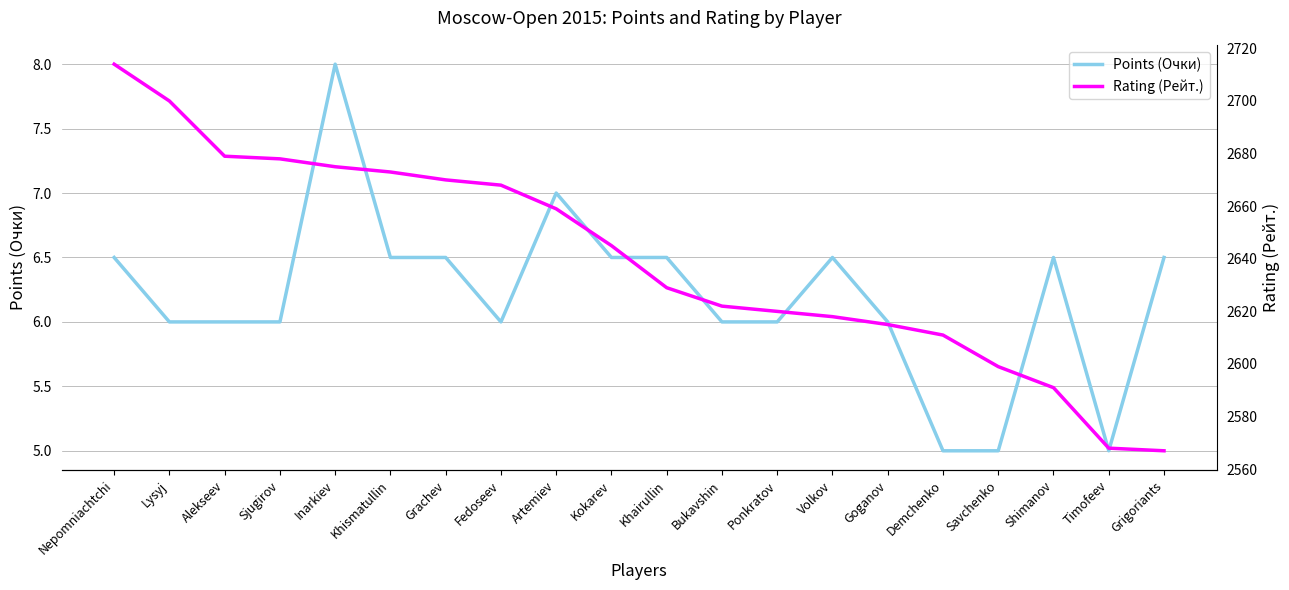

Reading left to right, transcribe all the data shown in this chart.

Points (Очки): Nepomniachtchi=6.5	Lysyj=6.0	Alekseev=6.0	Sjugirov=6.0	Inarkiev=8.0	Khismatullin=6.5	Grachev=6.5	Fedoseev=6.0	Artemiev=7.0	Kokarev=6.5	Khairullin=6.5	Bukavshin=6.0	Ponkratov=6.0	Volkov=6.5	Goganov=6.0	Demchenko=5.0	Savchenko=5.0	Shimanov=6.5	Timofeev=5.0	Grigoriants=6.5
Rating (Рейт.): Nepomniachtchi=2714.0	Lysyj=2700.0	Alekseev=2679.0	Sjugirov=2678.0	Inarkiev=2675.0	Khismatullin=2673.0	Grachev=2670.0	Fedoseev=2668.0	Artemiev=2659.0	Kokarev=2645.0	Khairullin=2629.0	Bukavshin=2622.0	Ponkratov=2620.0	Volkov=2618.0	Goganov=2615.0	Demchenko=2611.0	Savchenko=2599.0	Shimanov=2591.0	Timofeev=2568.0	Grigoriants=2567.0